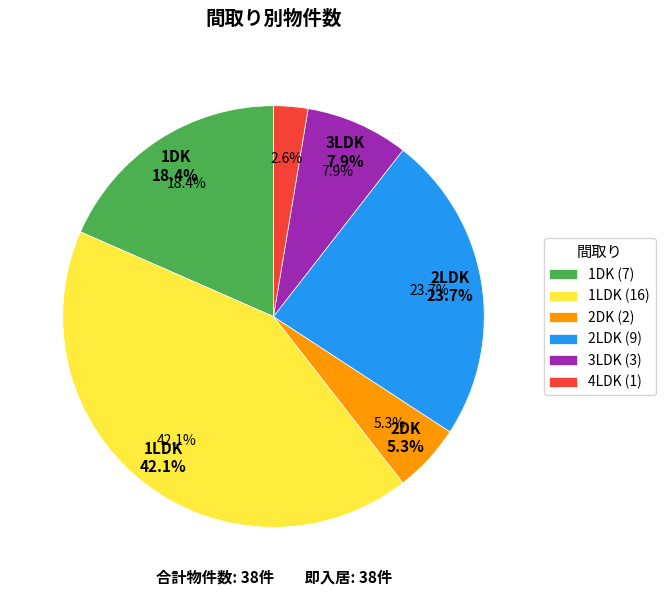

Count the number of slices in the pie.

6